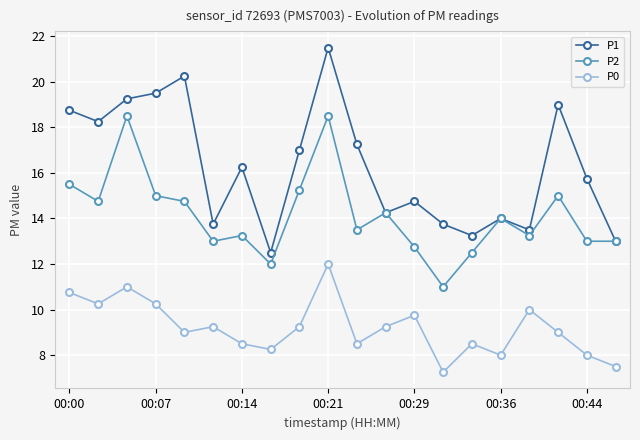

How many data points in P2 are less than 14?

10